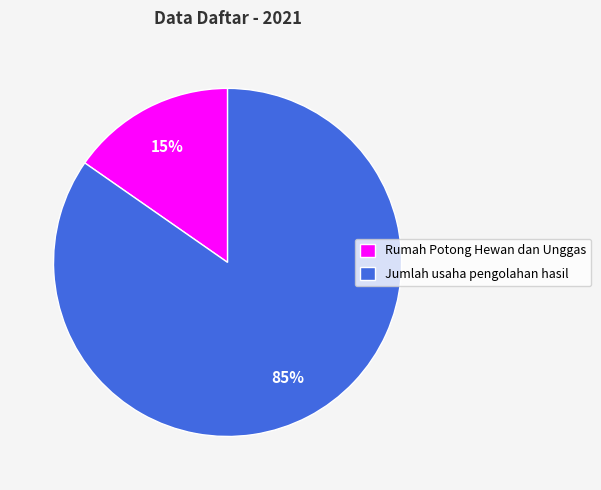

Is it true that Rumah Potong Hewan dan Unggas is 2% of the pie?

False